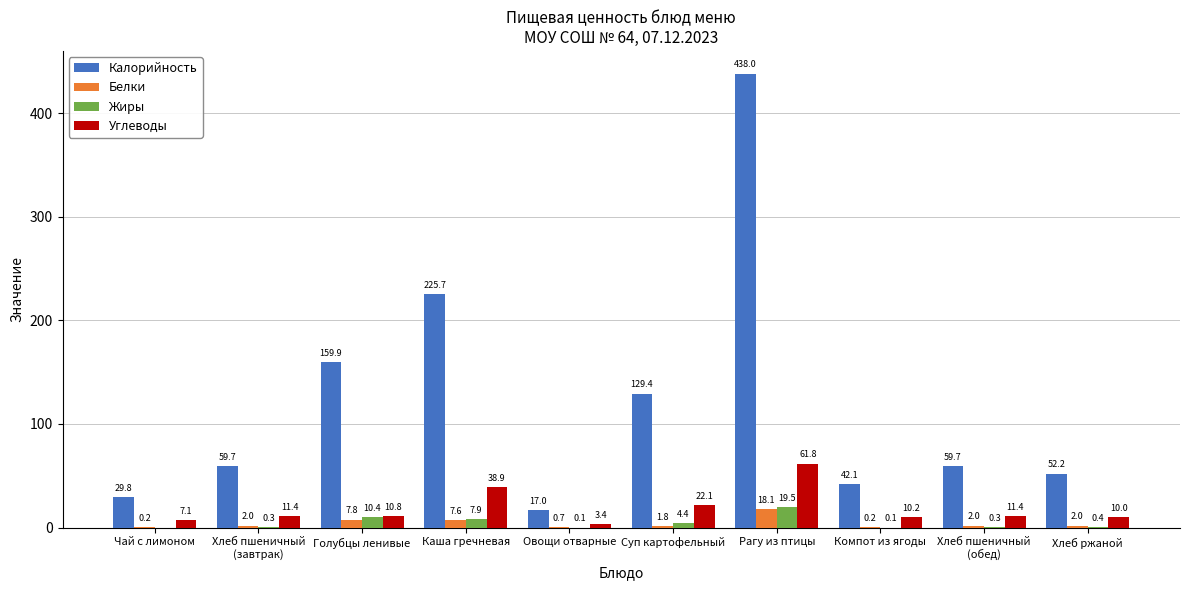

What is the total value across all series at Хлеб ржаной?

64.6